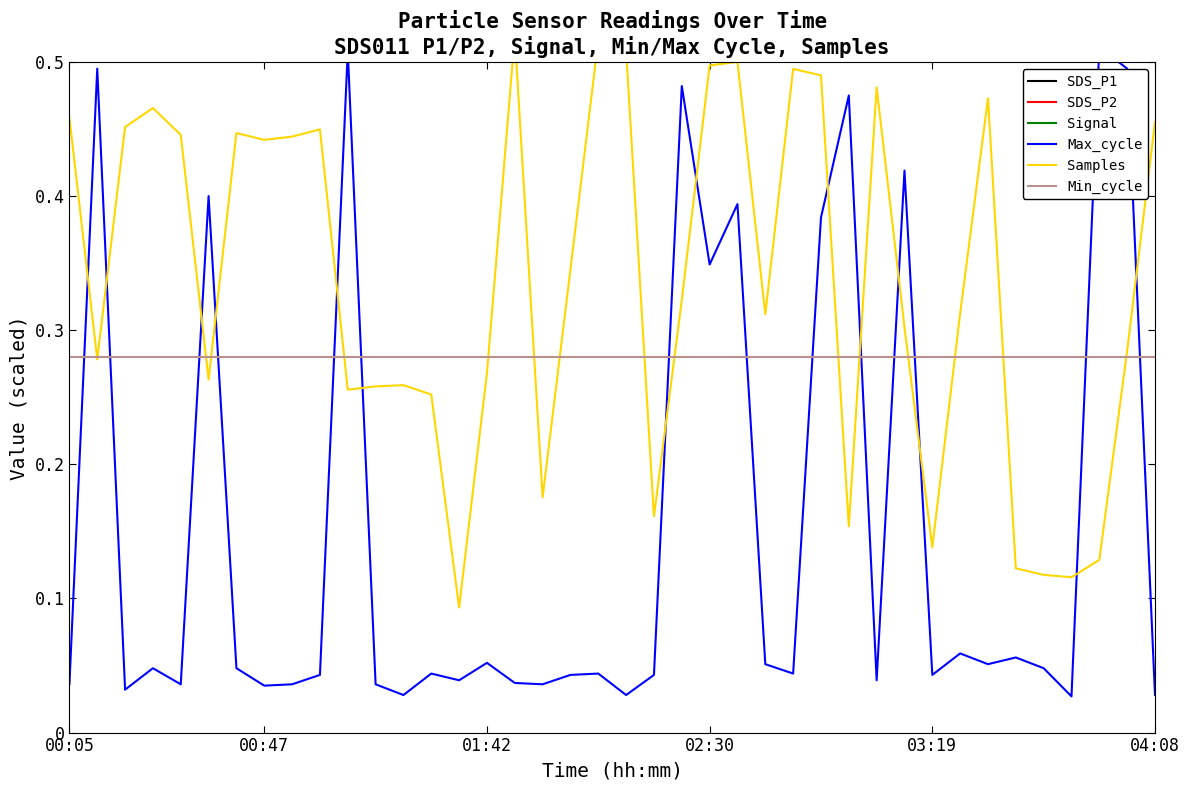

In SDS_P1, how many points are lower than both neighbors (excluding endpoints)?

11